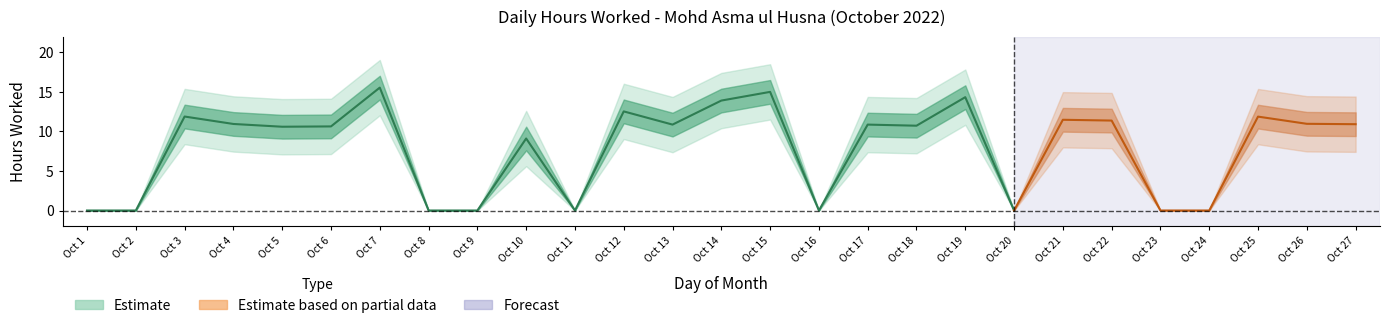

How many data points are above 10?

17